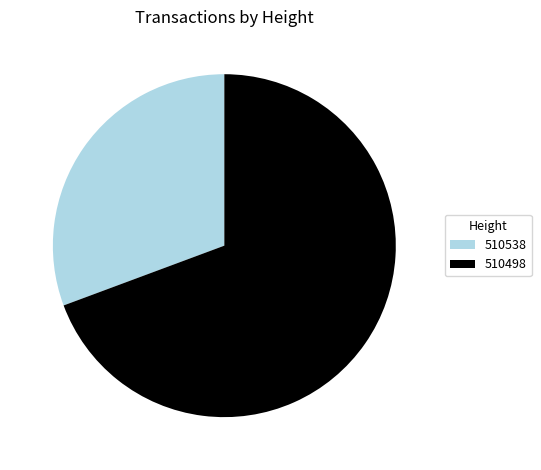

The 510498 slice represents 76% of the pie. True or false?

False